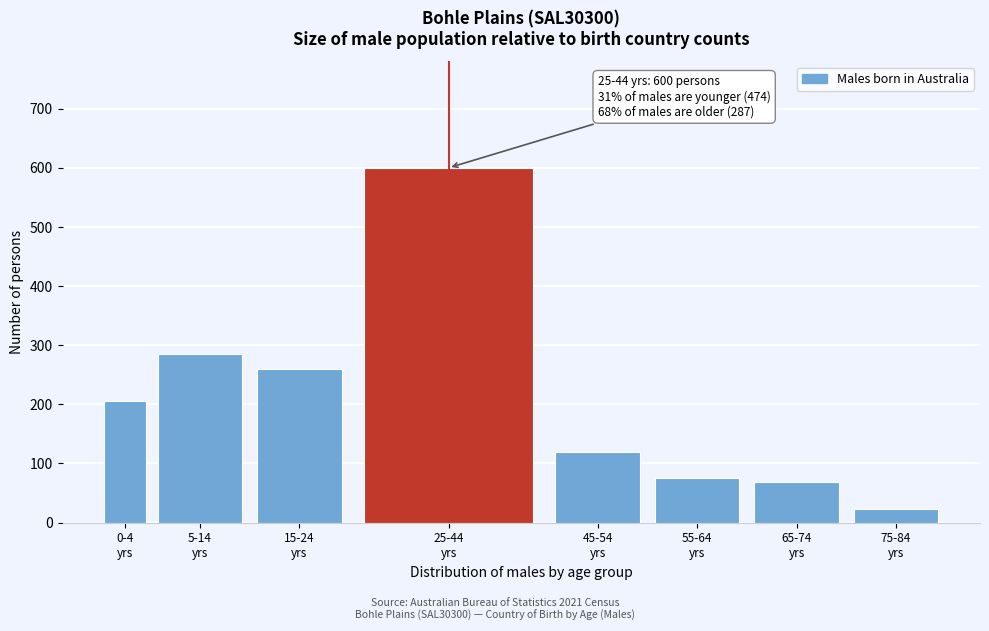

Reading left to right, what are all the values shown in this chart?

206	285	260	600	120	76	68	23